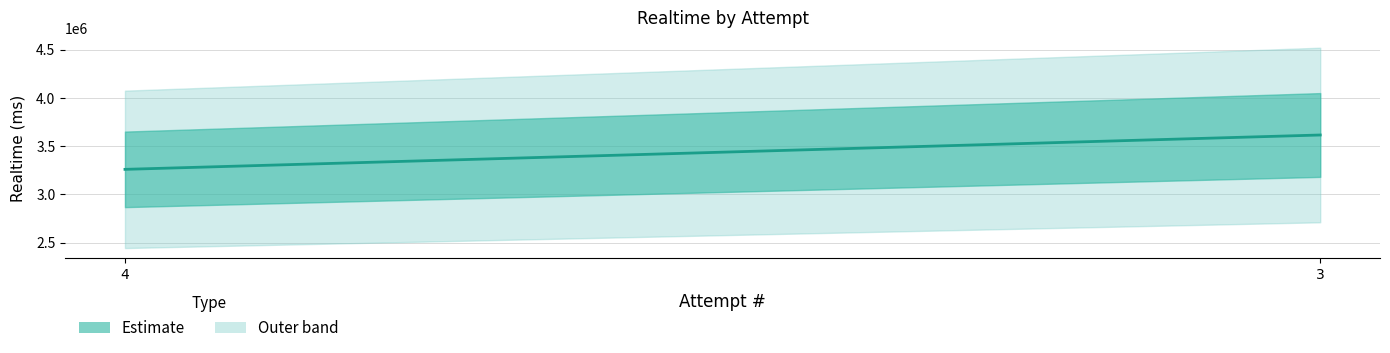

What is the maximum value shown in the chart?

3616105